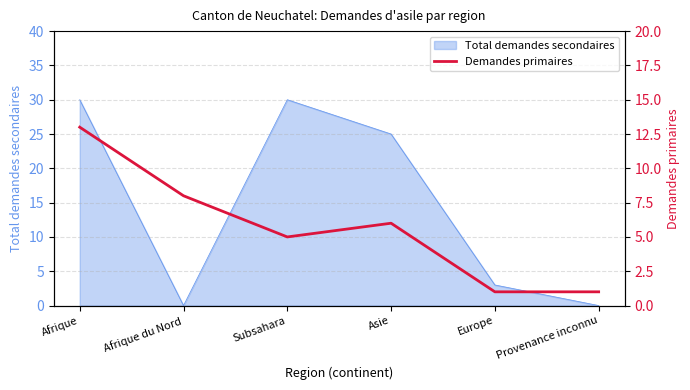

Where is Total demandes secondaires nearest to the value 15?

Asie